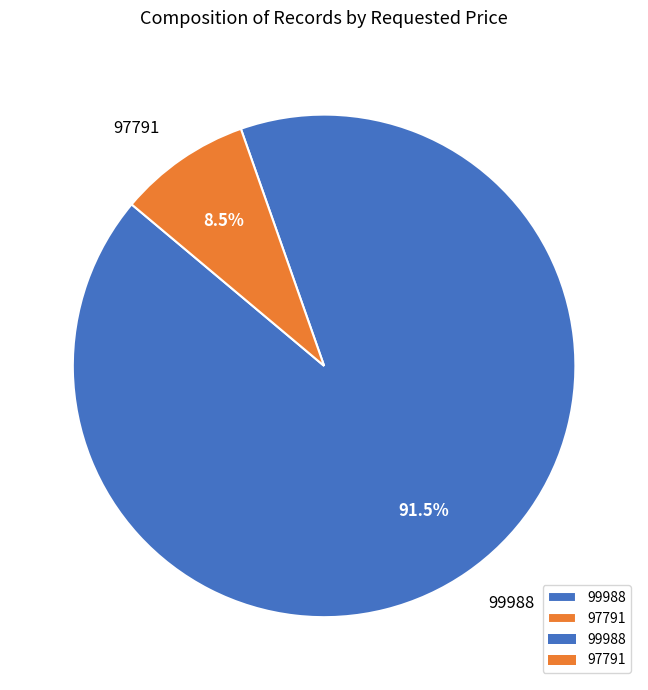

Which has a higher value, 97791 or 99988?

99988